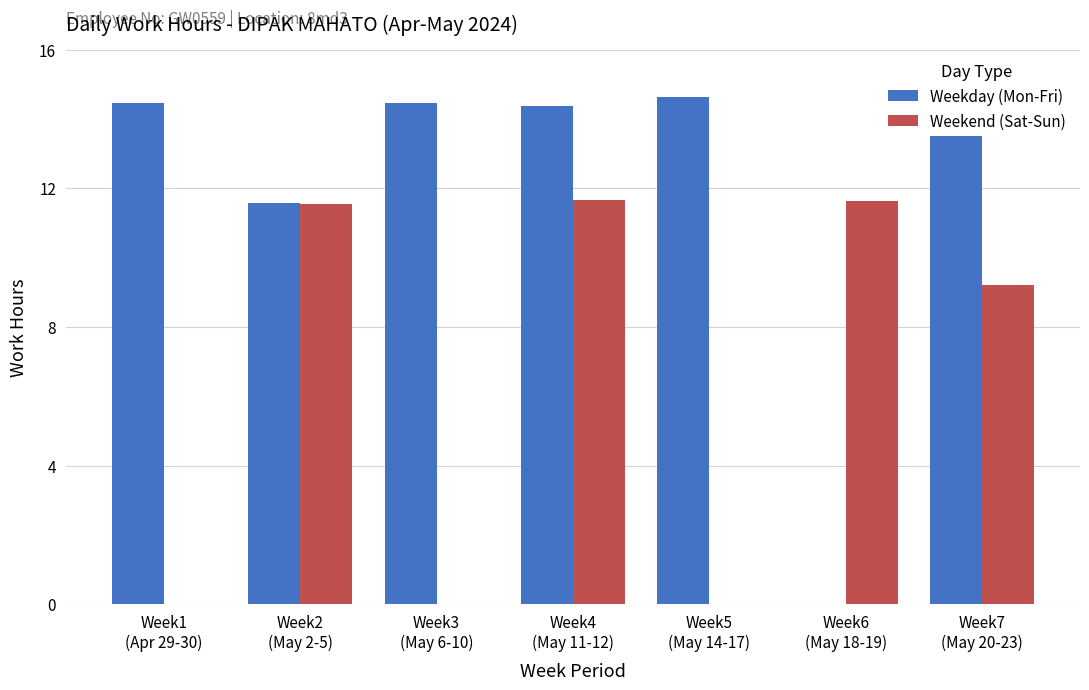

What is the greatest value displayed?

14.6